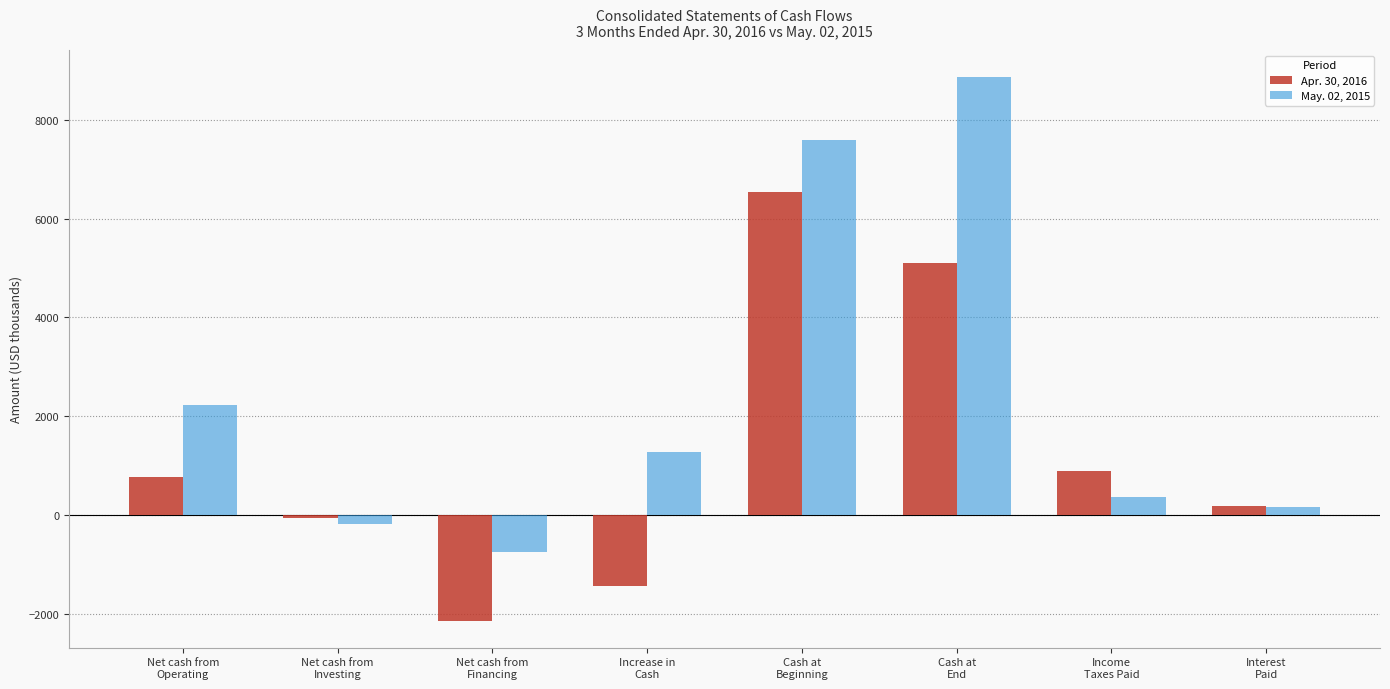

Which series has the largest total across all categories?

May. 02, 2015